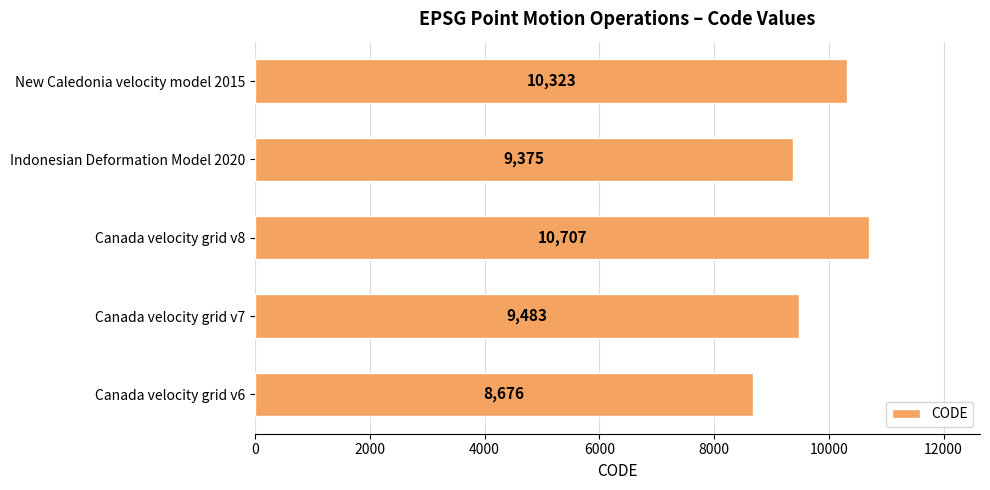

The chart shows a value of 8676 at Canada velocity grid v6. True or false?

True